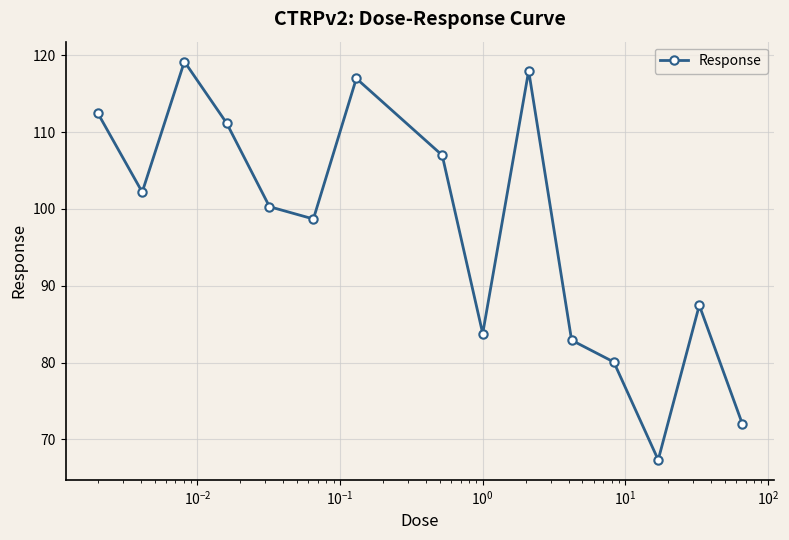

What is the average value?

97.3